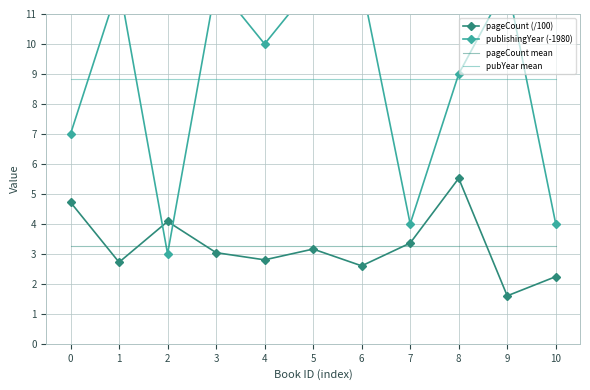

At which category does pageCount (/100) reach its first local valley?

1